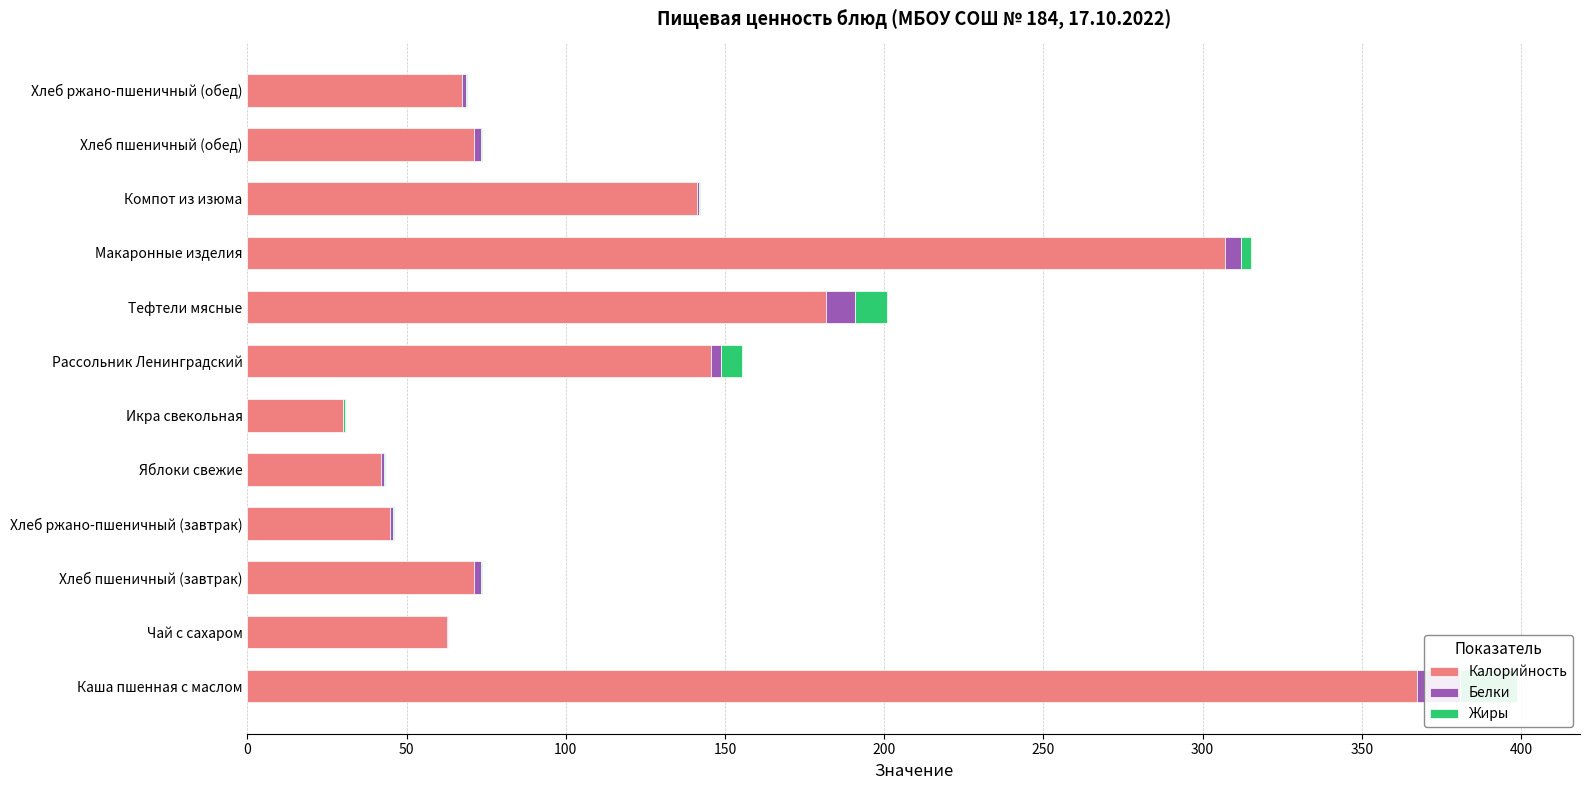

Count the number of categories in the chart.

12